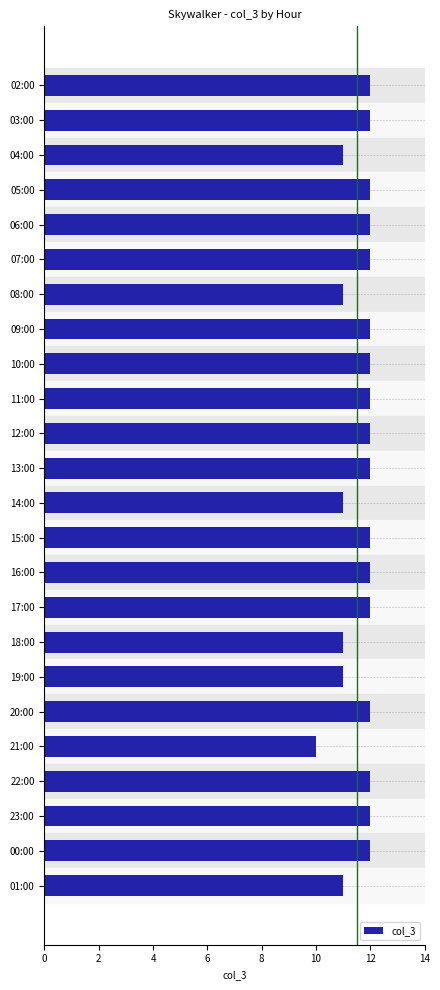

Approximately how many times larger is the value at 12:00 compared to 22:00?

1.0